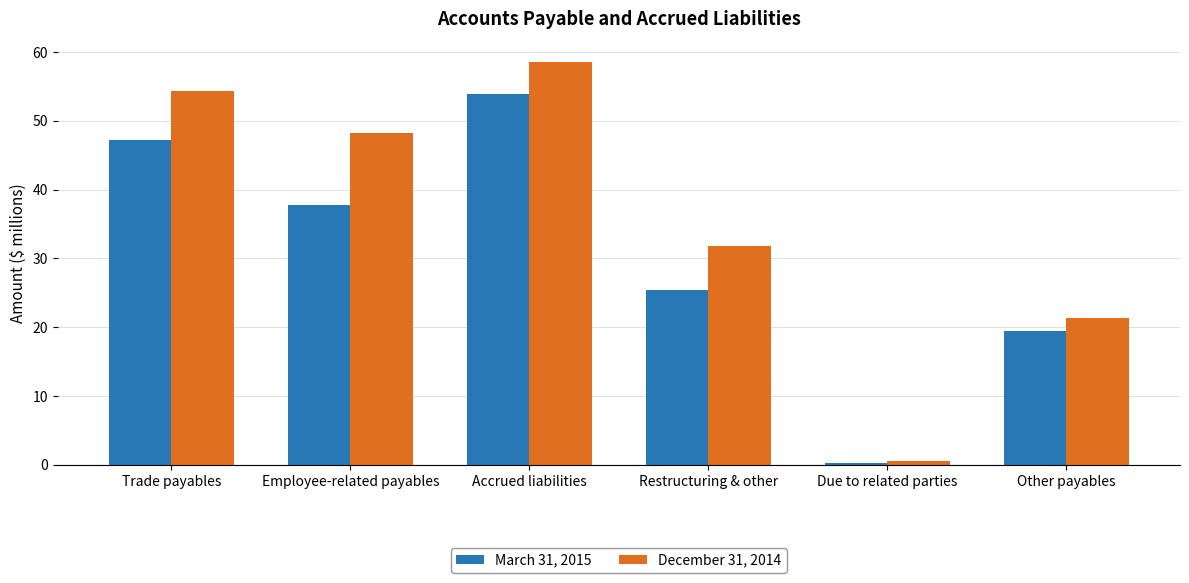

List the series in order of their peak value, highest first.

December 31, 2014, March 31, 2015